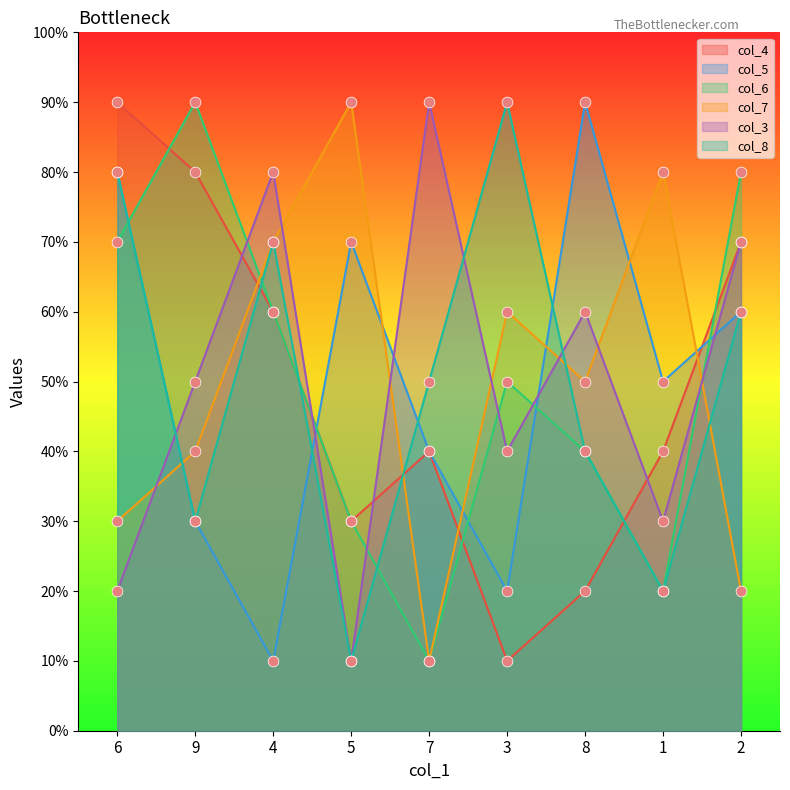

Which series has the widest spread of Y values?

col_4